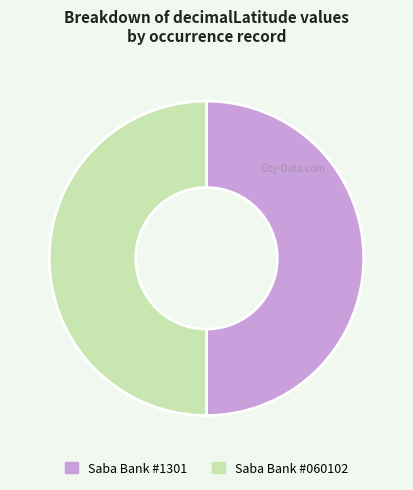

True or false: Saba Bank #1301 accounts for 59% of the total.

False